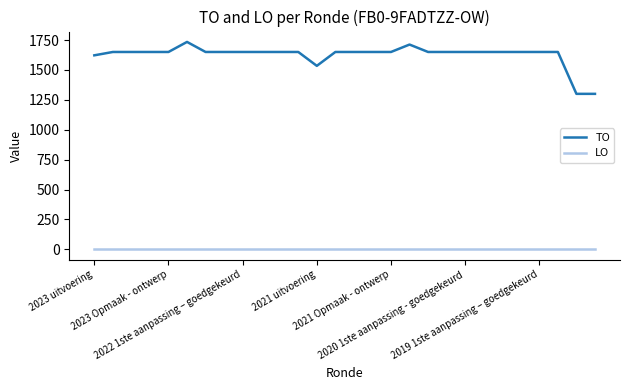

True or false: LO and TO cross at least once.

False